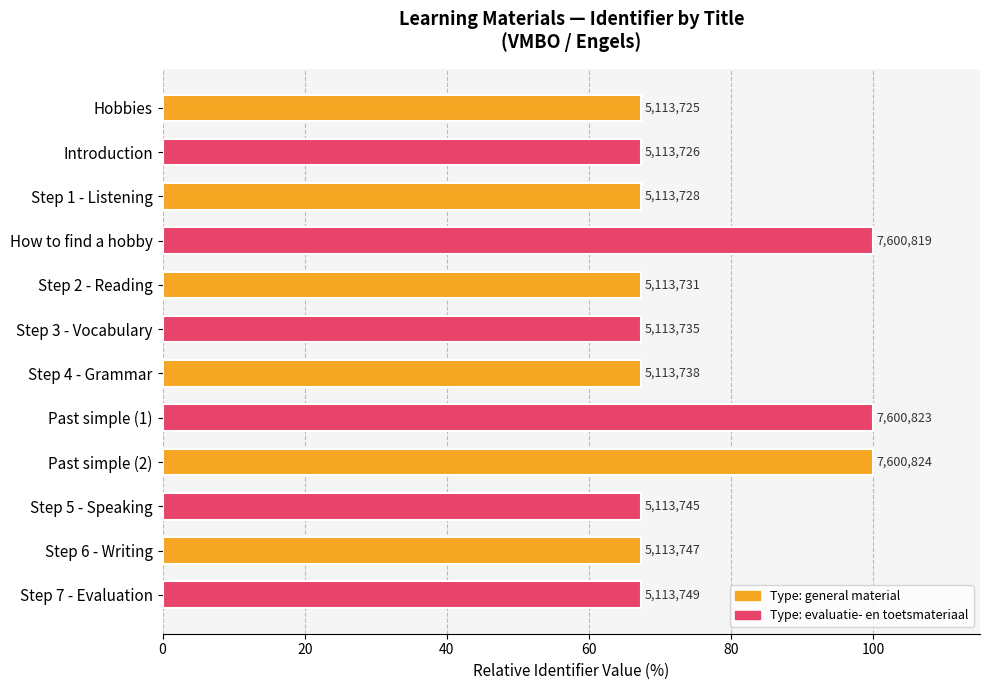

How many bars are there in total?

12